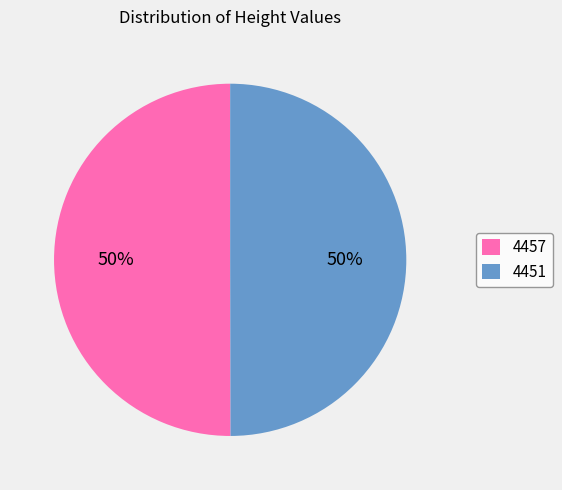

Combined, do 4457 and 4451 account for over 50%?

Yes